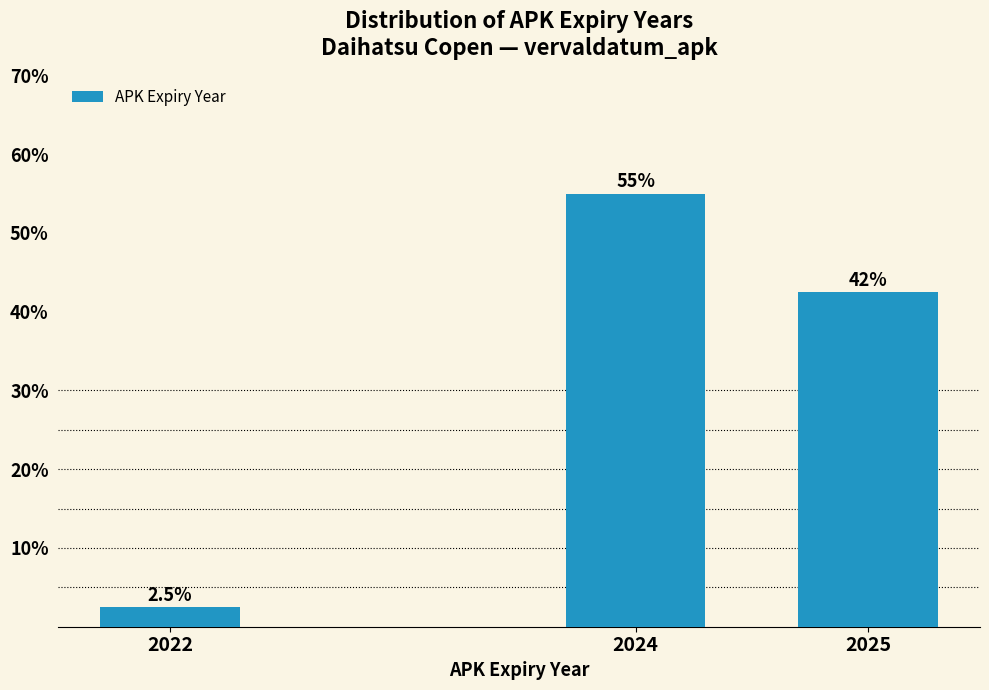

Reading left to right, extract all data points from this chart.

2022=2.5	2024=55.0	2025=42.5